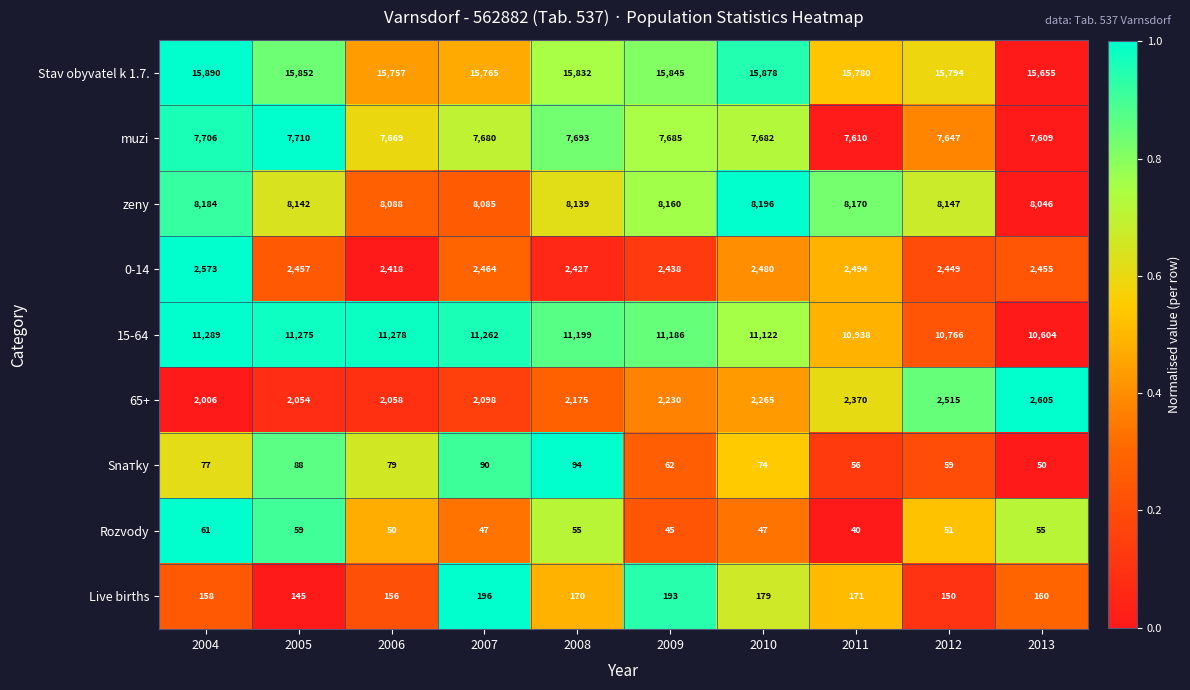

The value of Live births at 2006 is 156. True or false?

True